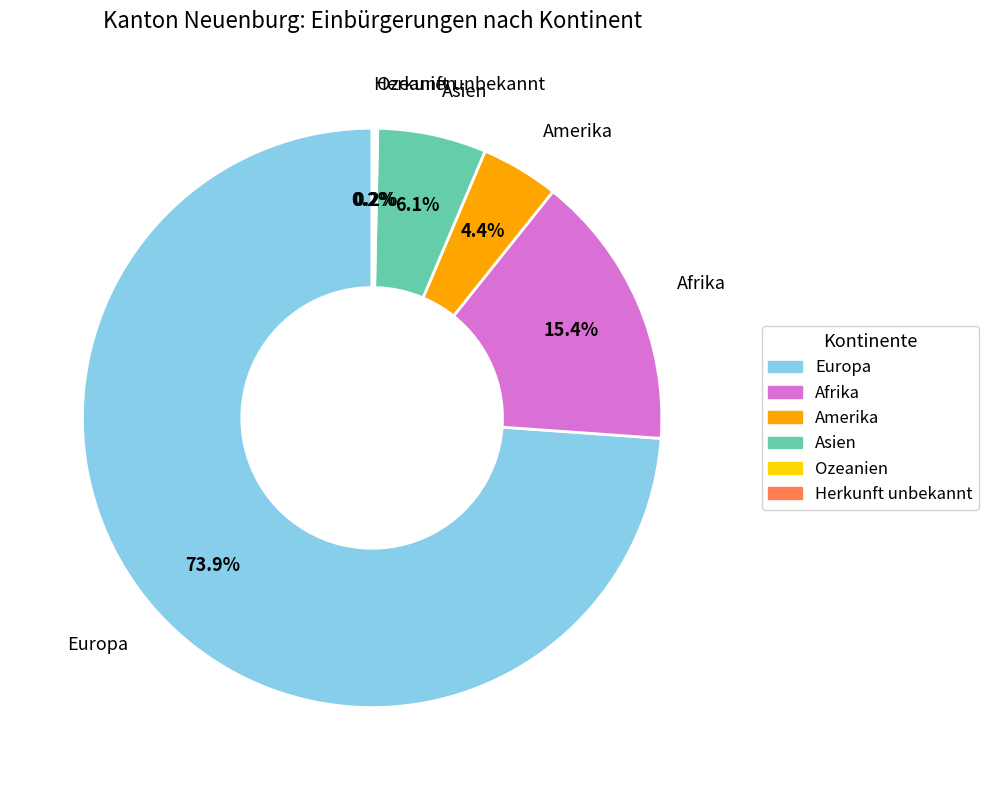

Which slice is the largest?

Europa